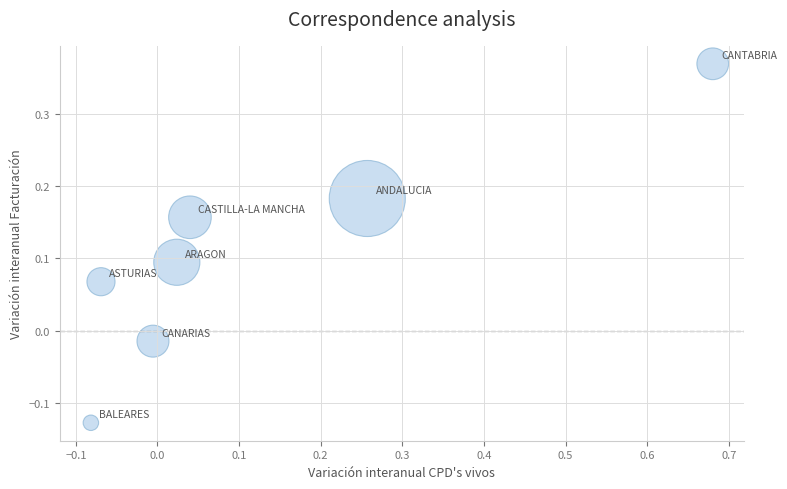

What is the range of Y values (max minus min)?

0.5